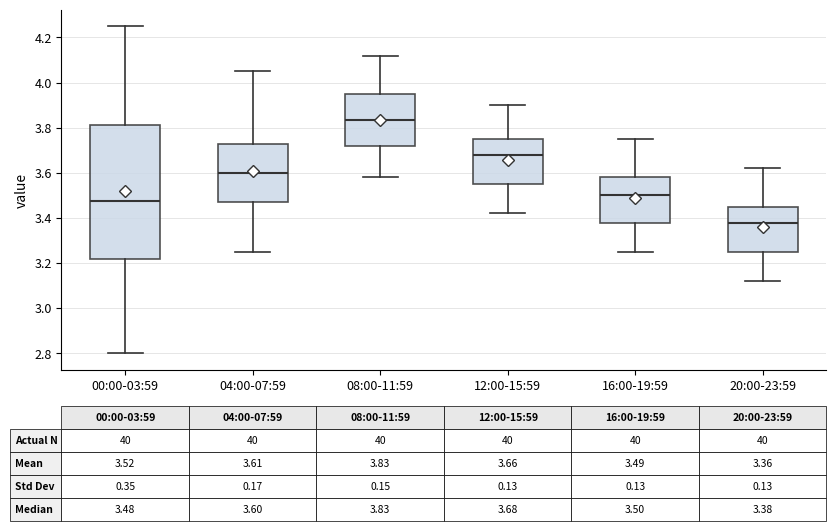

Which box's median line is the lowest?

20:00-23:59